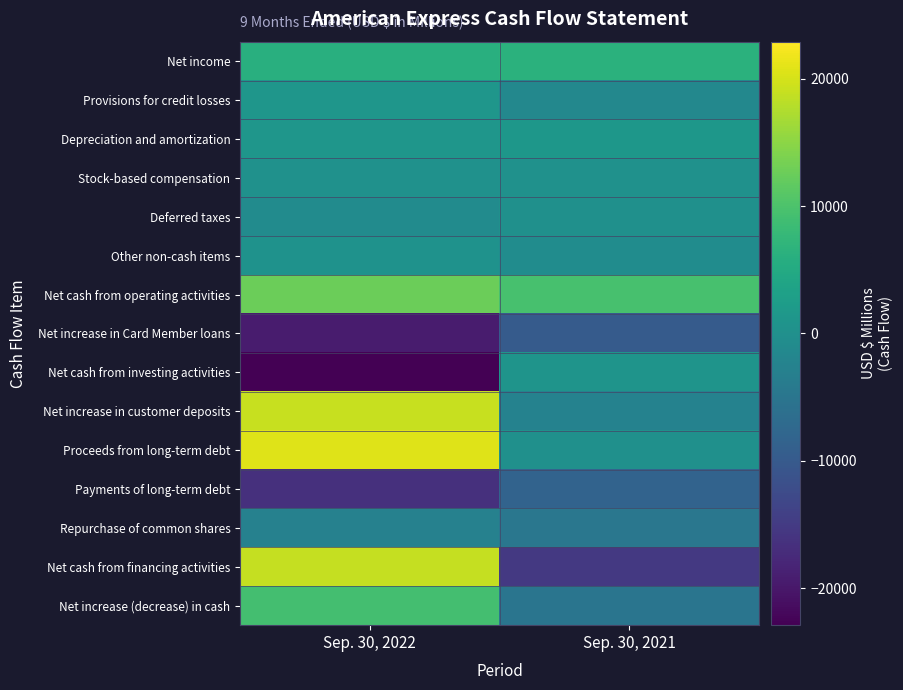

What is the smallest value displayed?

-22915